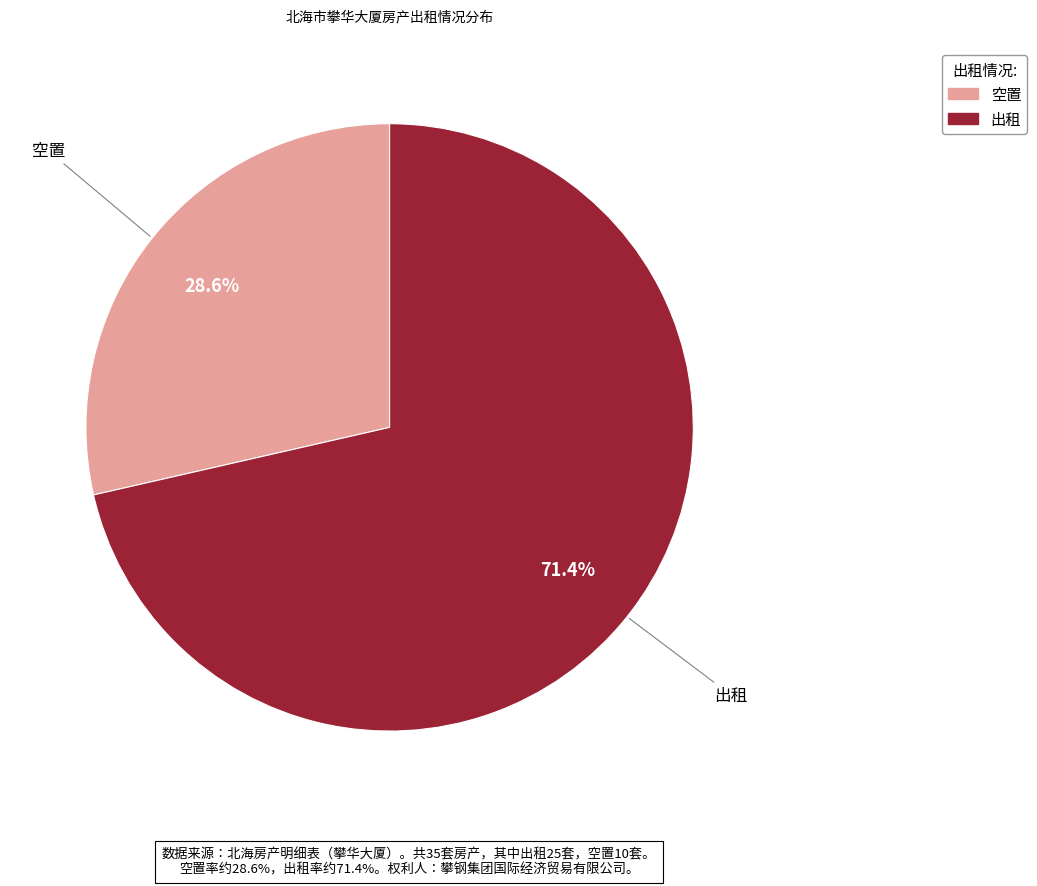

Which category has the biggest portion of the pie?

出租